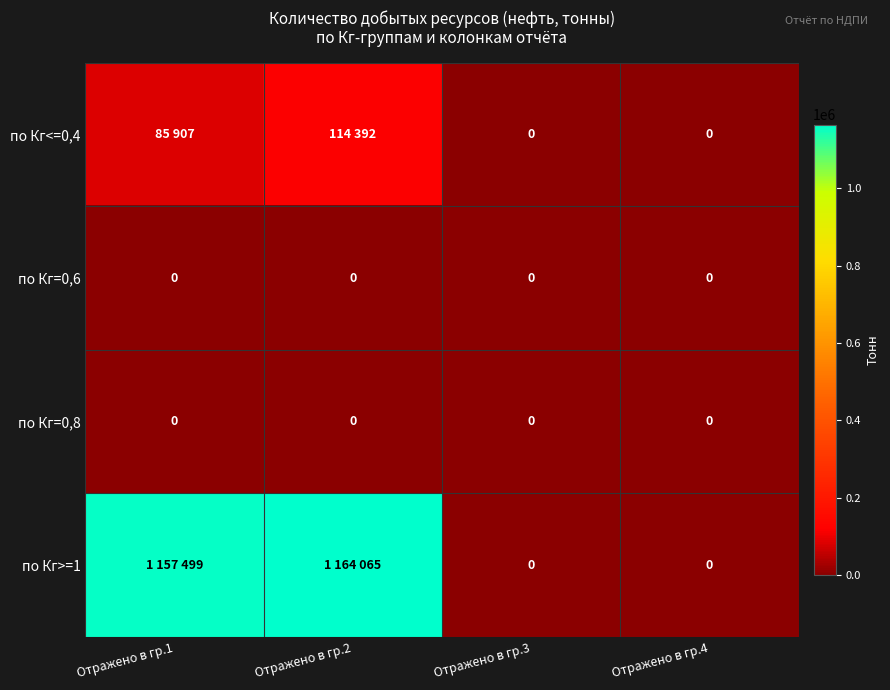

True or false: по Кг=0,8 has a value of 0 at Отражено в гр.3.

True